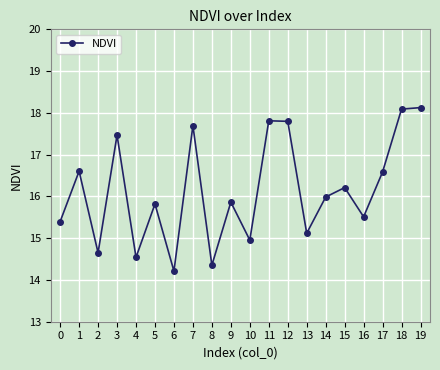

List the labels in order of value, largest first.

19, 18, 11, 12, 7, 3, 1, 17, 15, 14, 9, 5, 16, 0, 13, 10, 2, 4, 8, 6